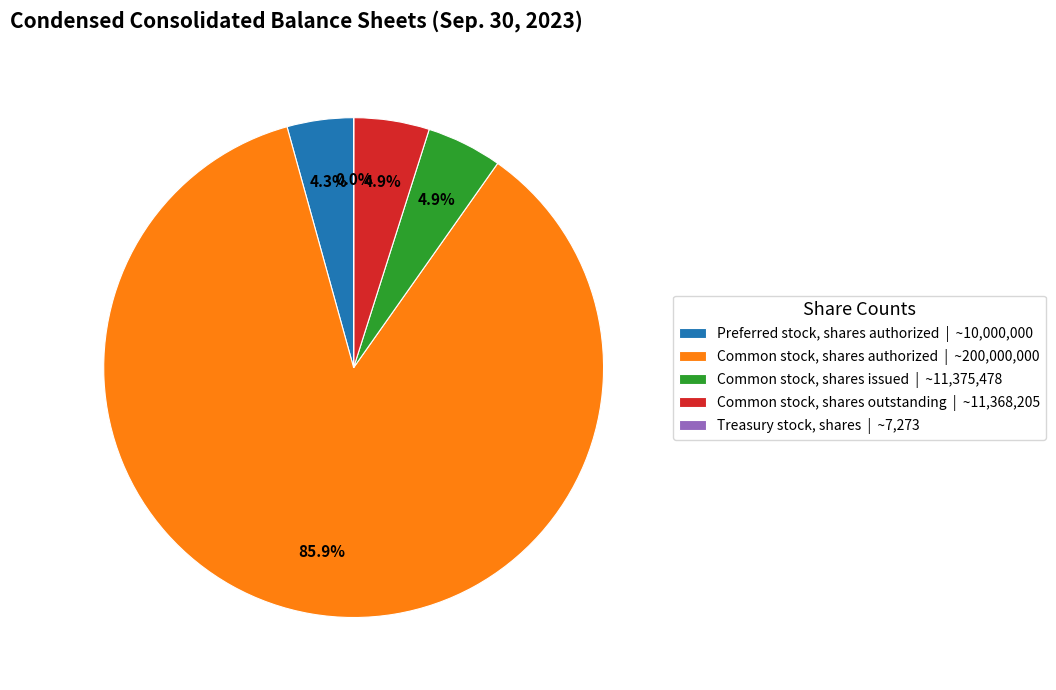

Which slice is the largest?

Common stock, shares authorized | ~200,000,000